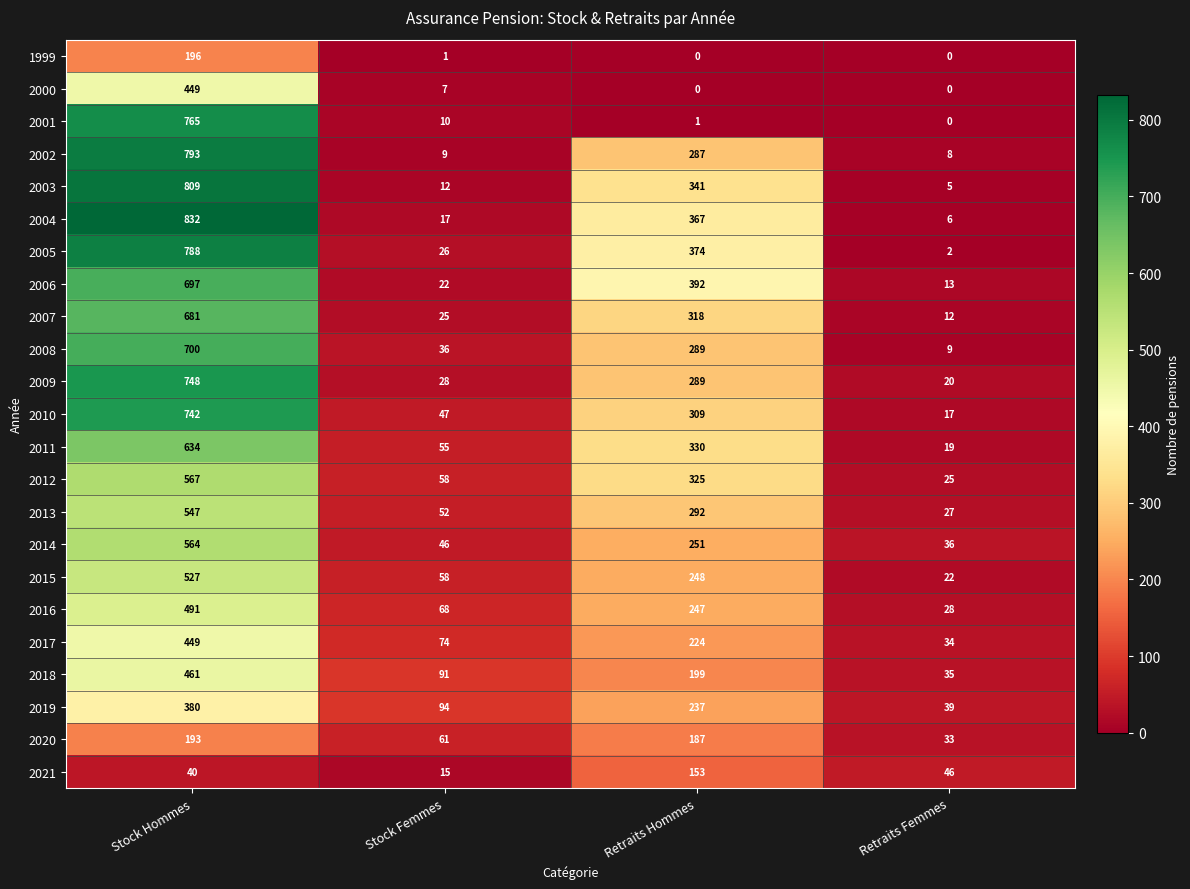

Which series has the largest total across all categories?

2004